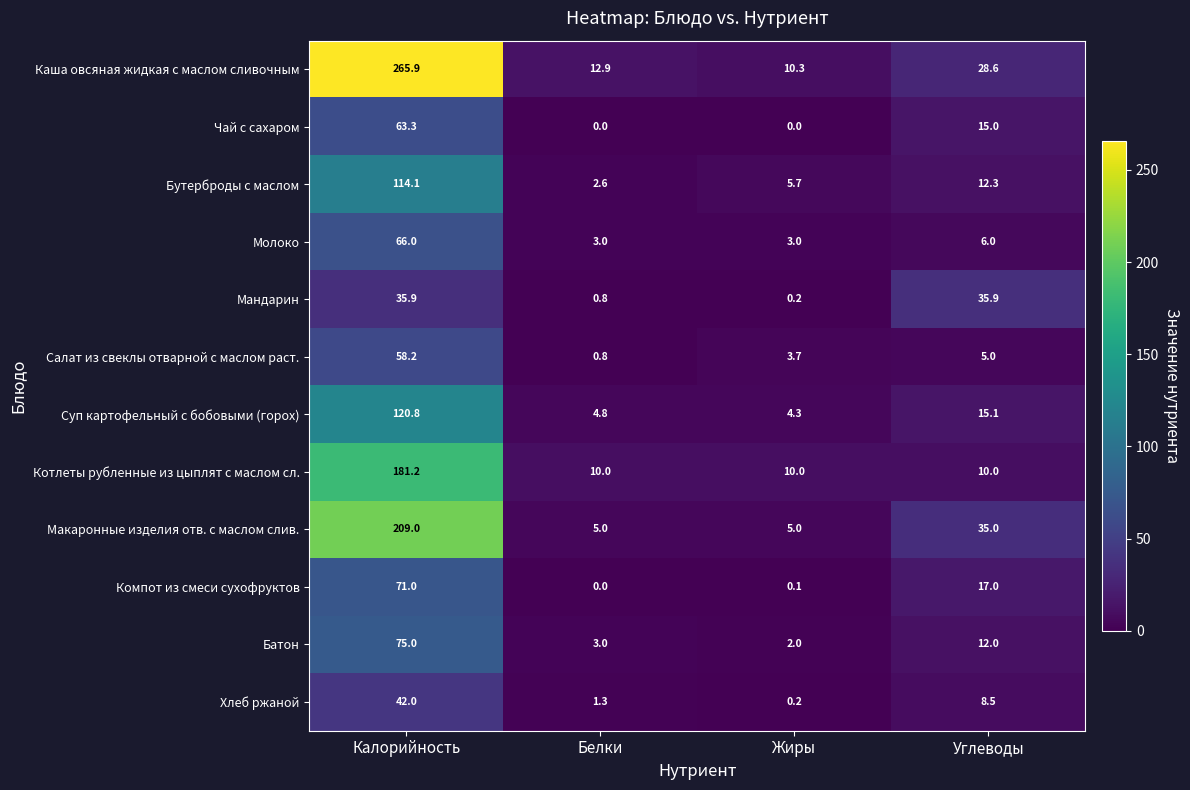

True or false: Бутерброды с маслом has a value of 16.8 at Углеводы.

False